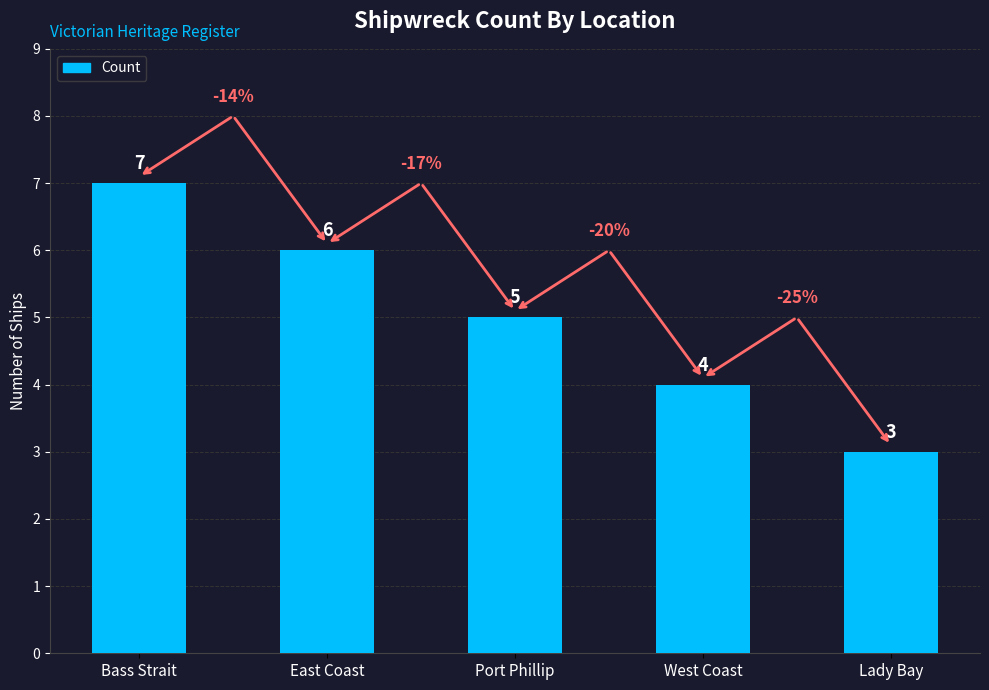

What is the label of the 2nd bar from the left?

East Coast